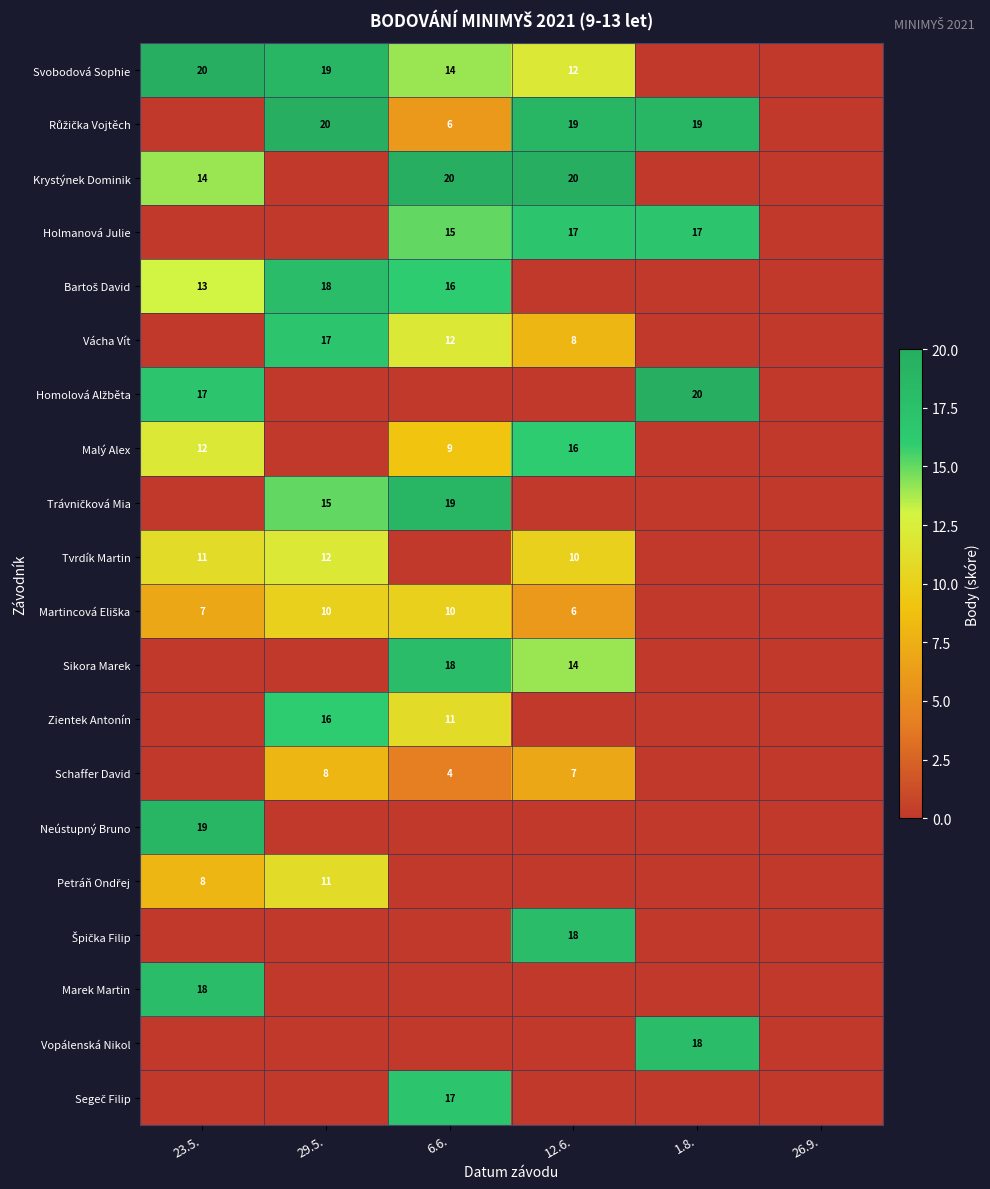

Is the value of Zientek Antonín at 29.5. greater than the value of Neústupný Bruno at 23.5.?

No